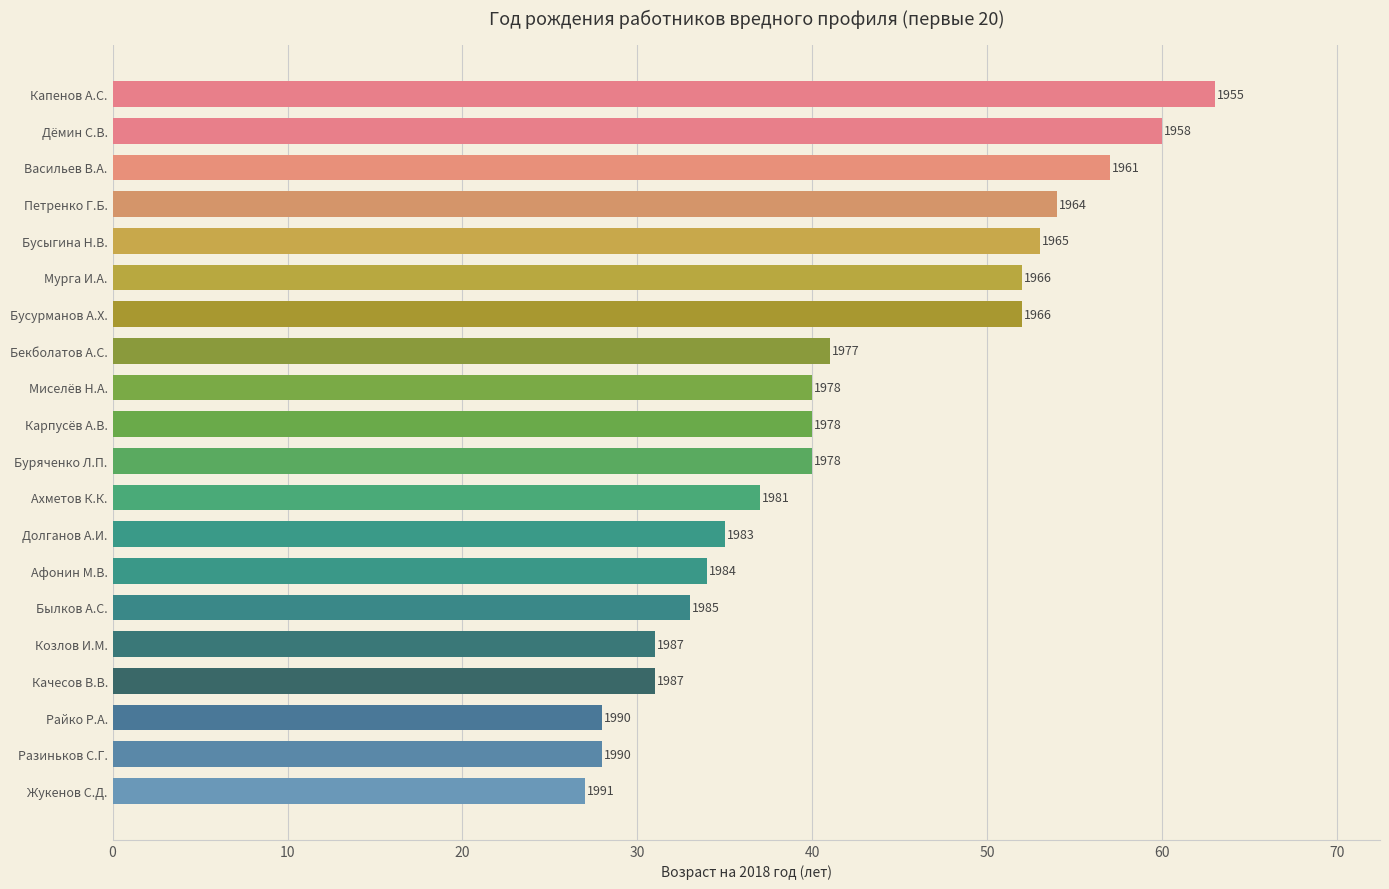

How many bars are there in total?

20